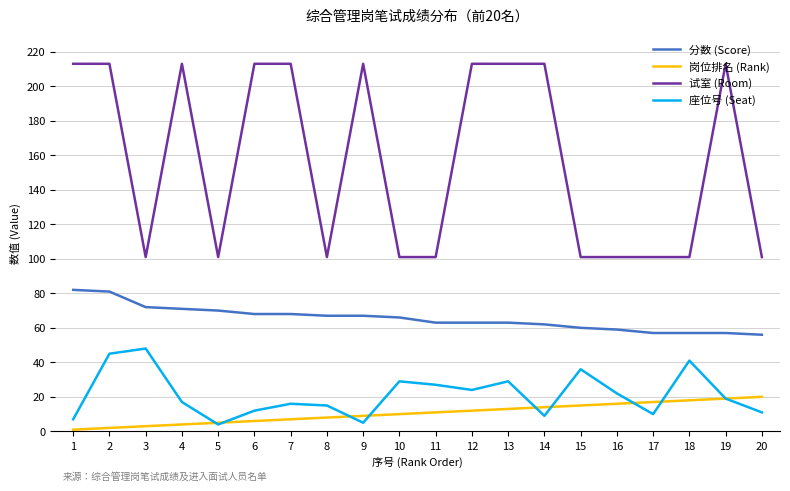

The value of 试室 (Room) at 19 is 304. True or false?

False